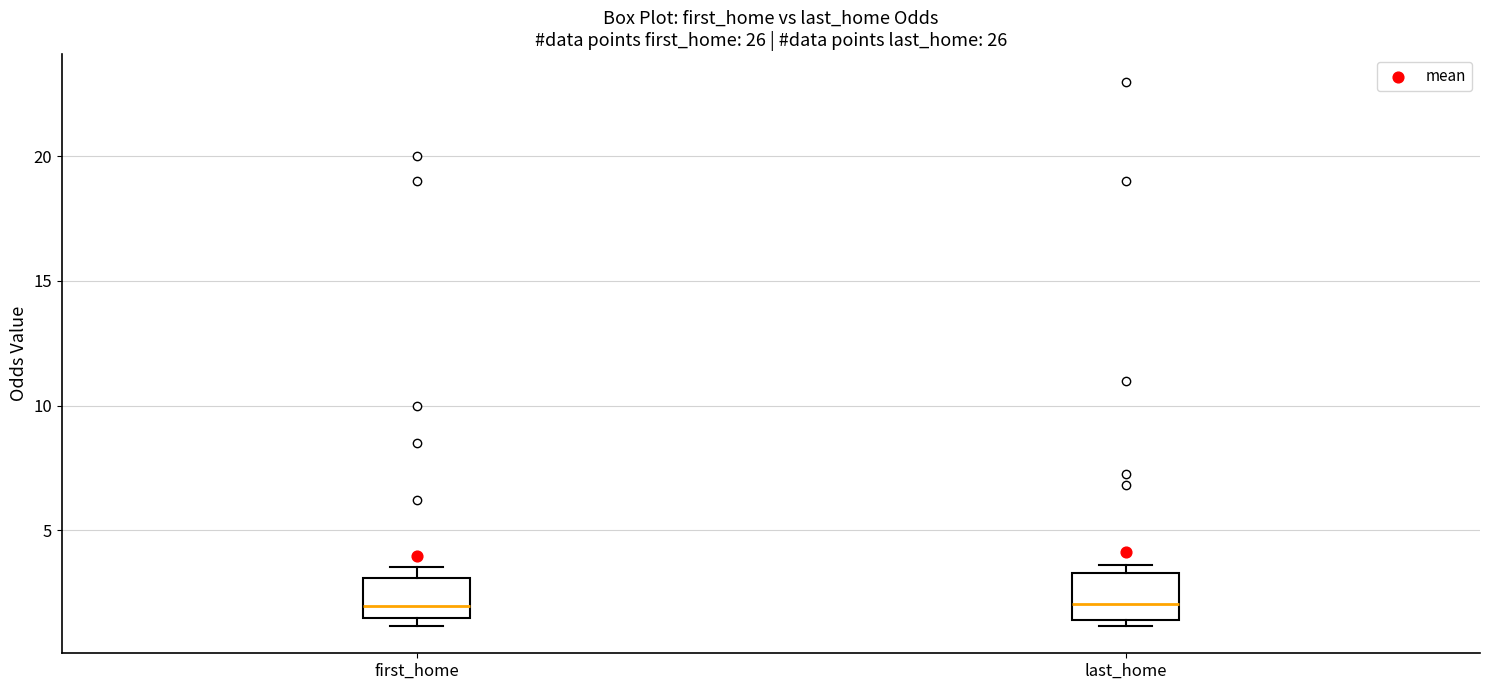

Reading left to right, transcribe this box plot: for each box, give where its median line is, the range the box spans, and where its two whiskers end, as read against the y-axis. The values are not printed on the chart, so give them approximately, as read against the axis.

first_home: median 2.0, box 1.5 to 3.0, whiskers 1.0 to 3.5
last_home: median 2.0, box 1.5 to 3.5, whiskers 1.0 to 3.5 (just above the box's upper edge)